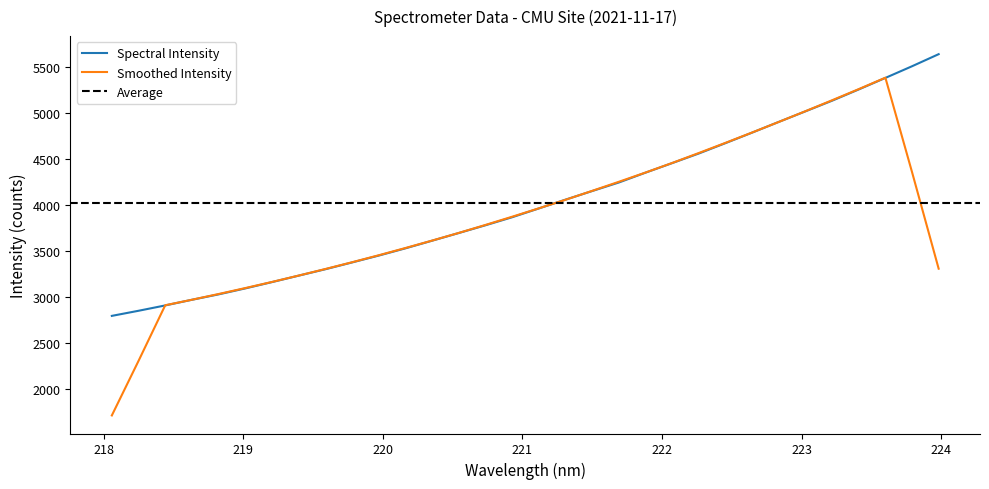

Rank the categories by value from lowest to highest.

218.0596, 218.2508, 218.442, 218.6332, 218.8244, 219.0156, 219.2067, 219.3979, 219.589, 219.7801, 219.9712, 220.1623, 220.3533, 220.5444, 220.7354, 220.9264, 221.1174, 221.3083, 221.4993, 221.6902, 221.8812, 222.0721, 222.263, 222.4538, 222.6447, 222.8355, 223.0264, 223.2172, 223.408, 223.5987, 223.7895, 223.9802